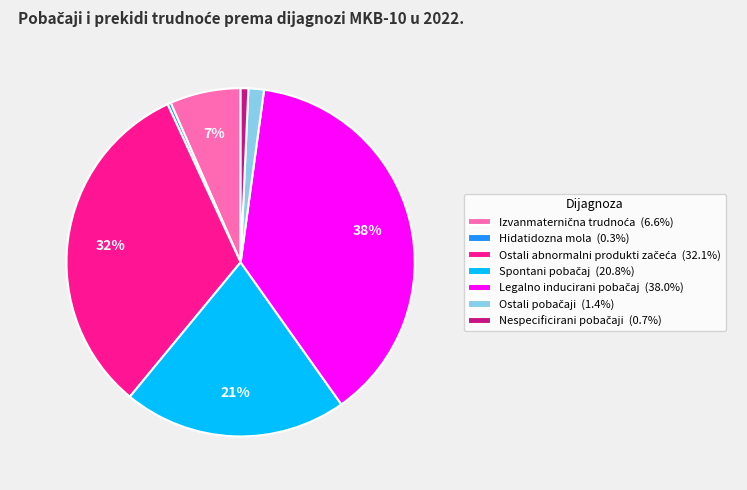

Is there any slice that represents more than half of the pie?

No